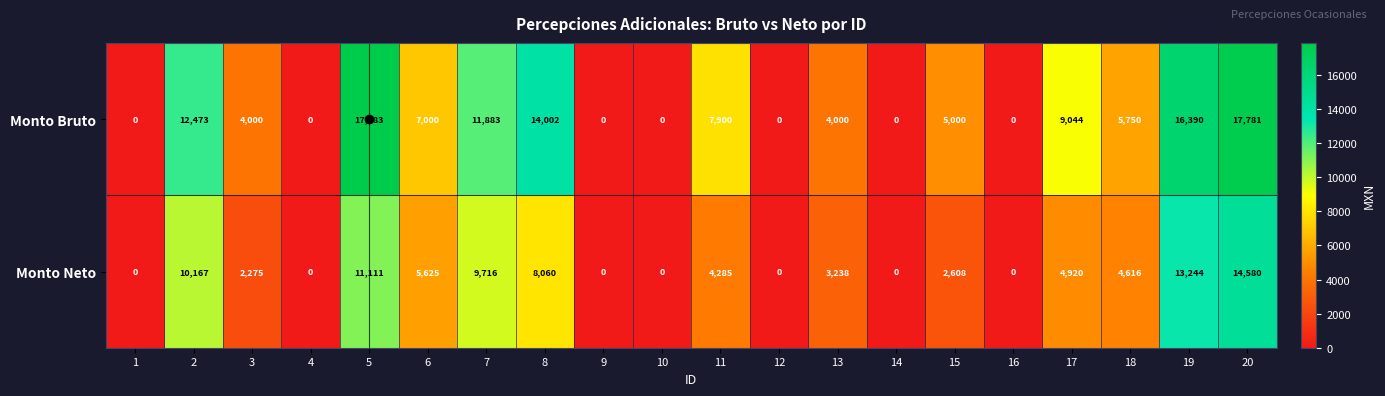

Which series changed the most between 2 and 6?

Monto Bruto